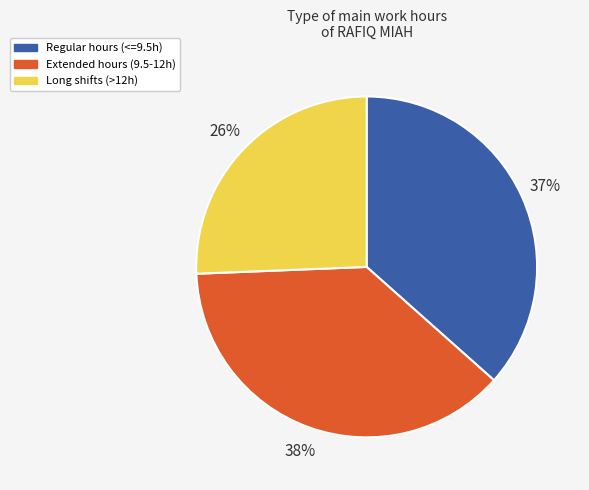

Count the number of slices in the pie.

3